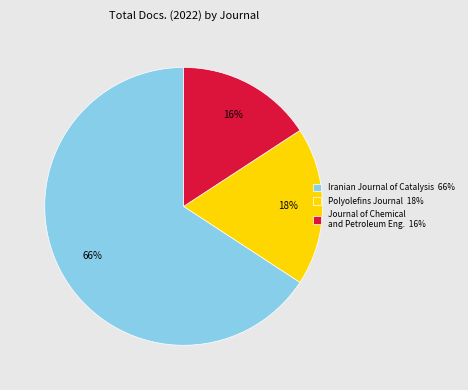

Which slice represents more than half of the pie?

Iranian Journal of Catalysis 66%